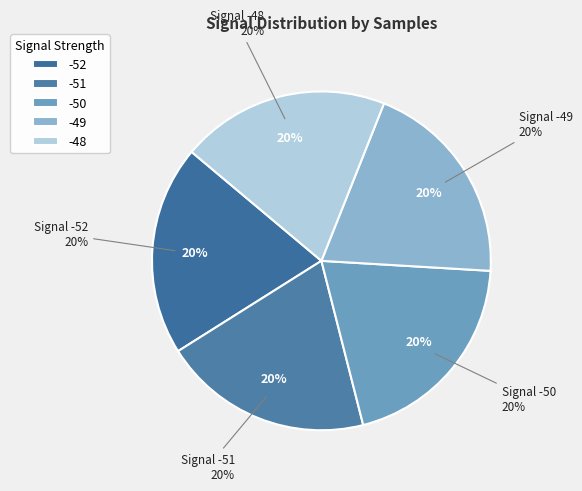

Does any single category account for the majority?

No